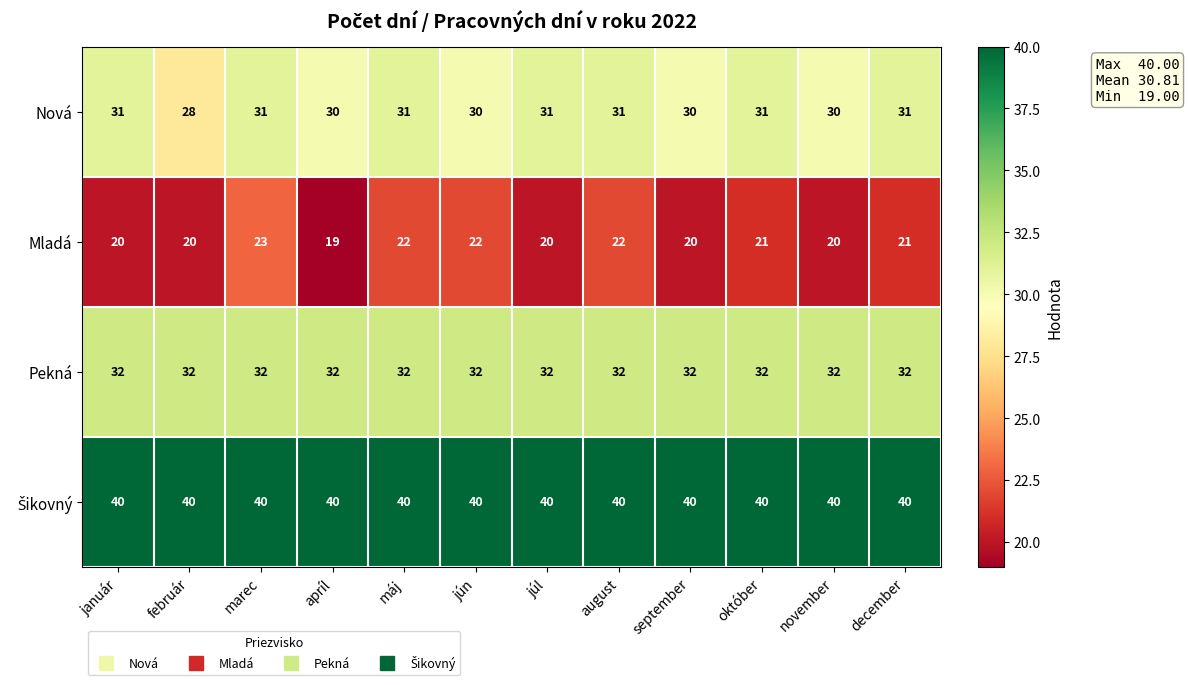

True or false: Pekná has a value of 32 at september.

True